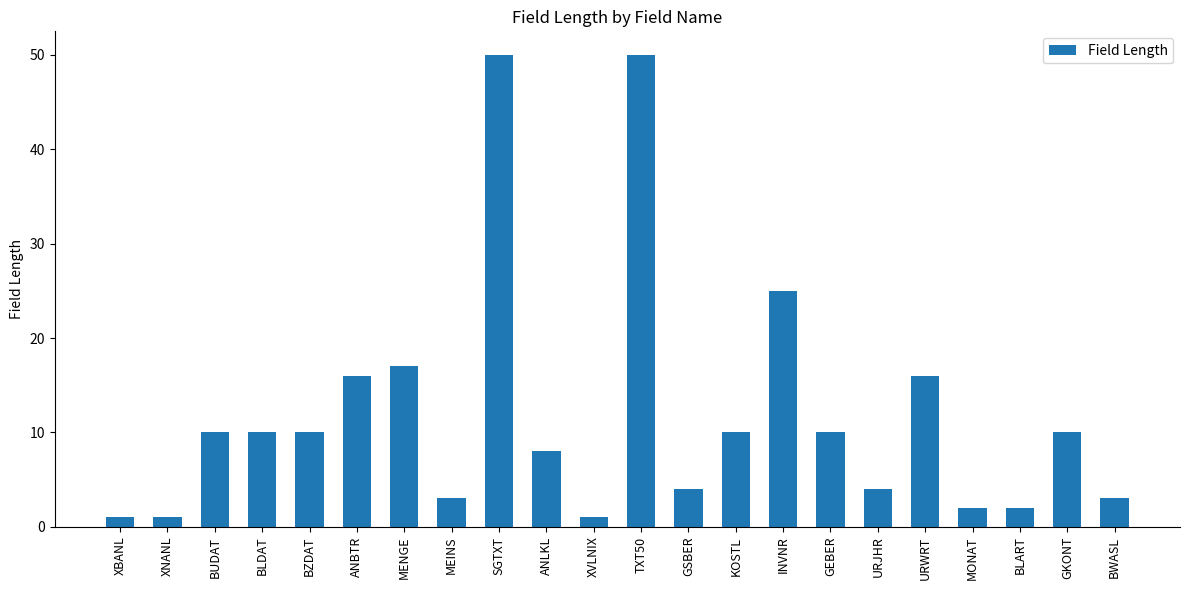

What is the value of the 7th bar from the left?

17